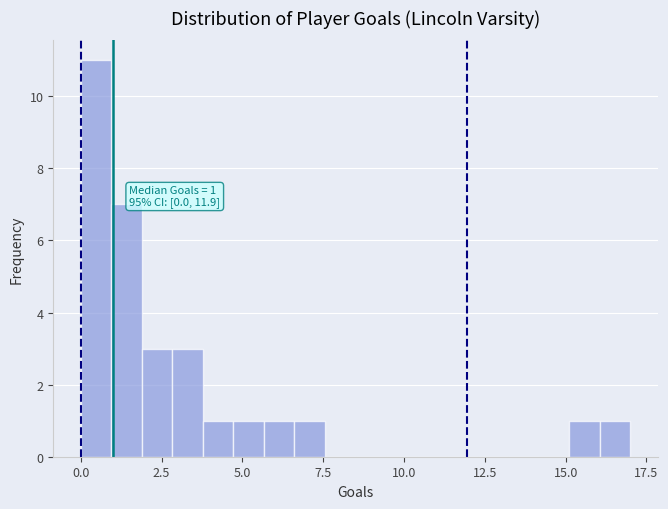

Read against the x-axis, roughly where is the centre of the tallest bar?

0.5